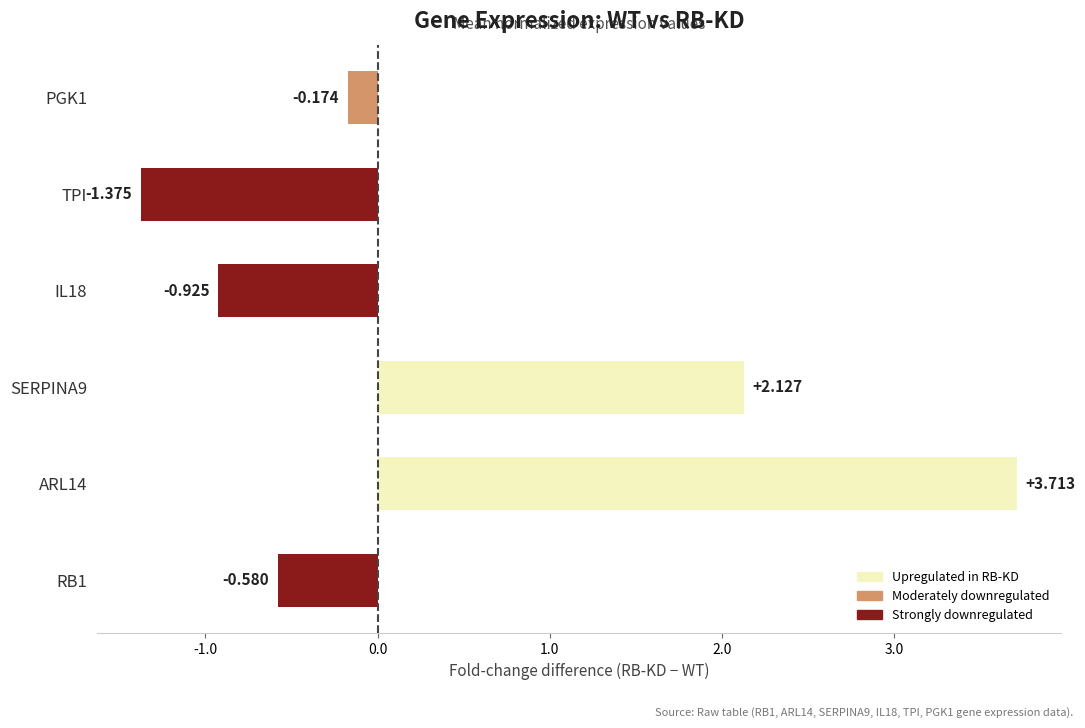

At which category does the chart reach its minimum across all series?

TPI